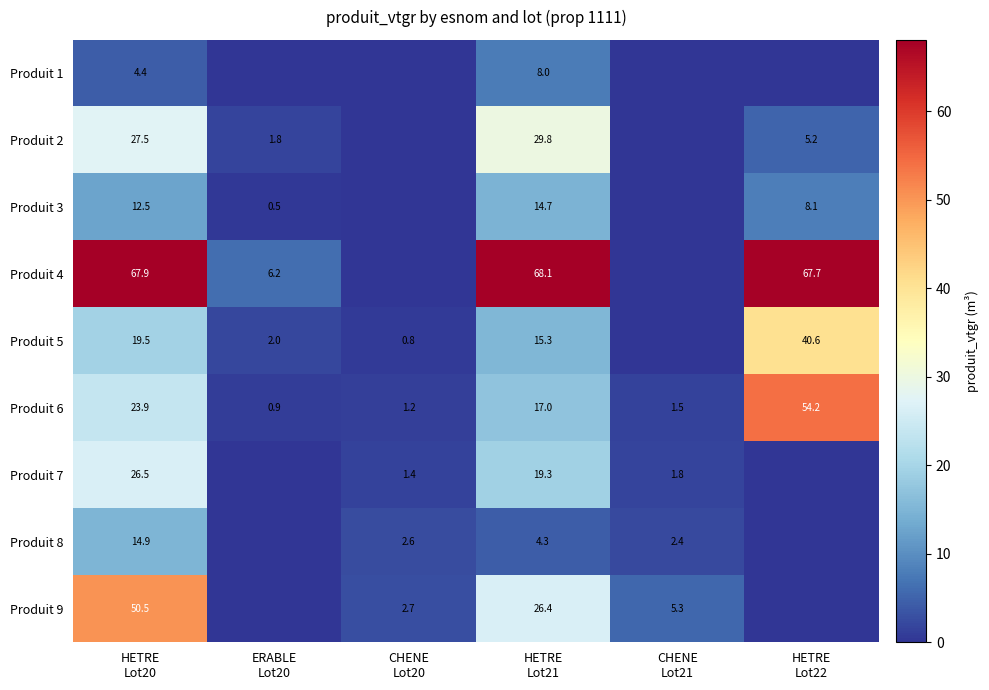

What is the difference between the second highest and second lowest values in the Produit 6 series?

22.7